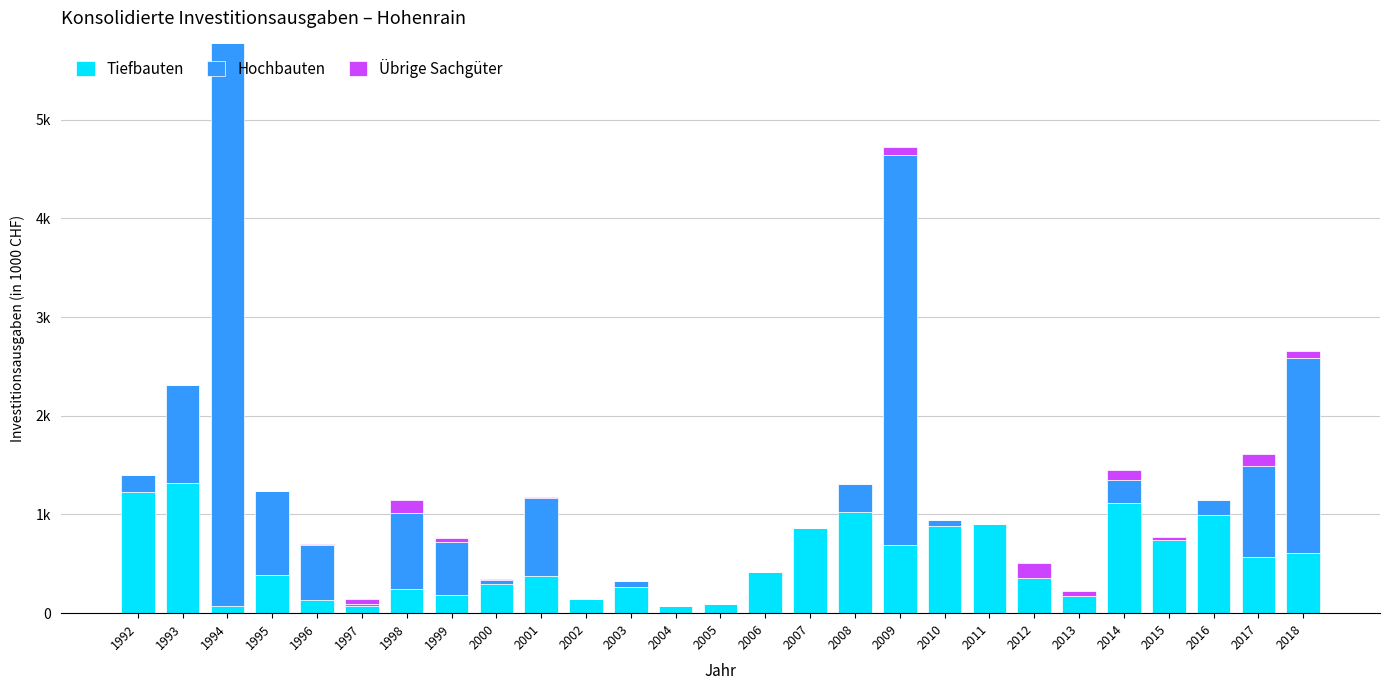

Which series changed the most between 2002 and 2015?

Tiefbauten